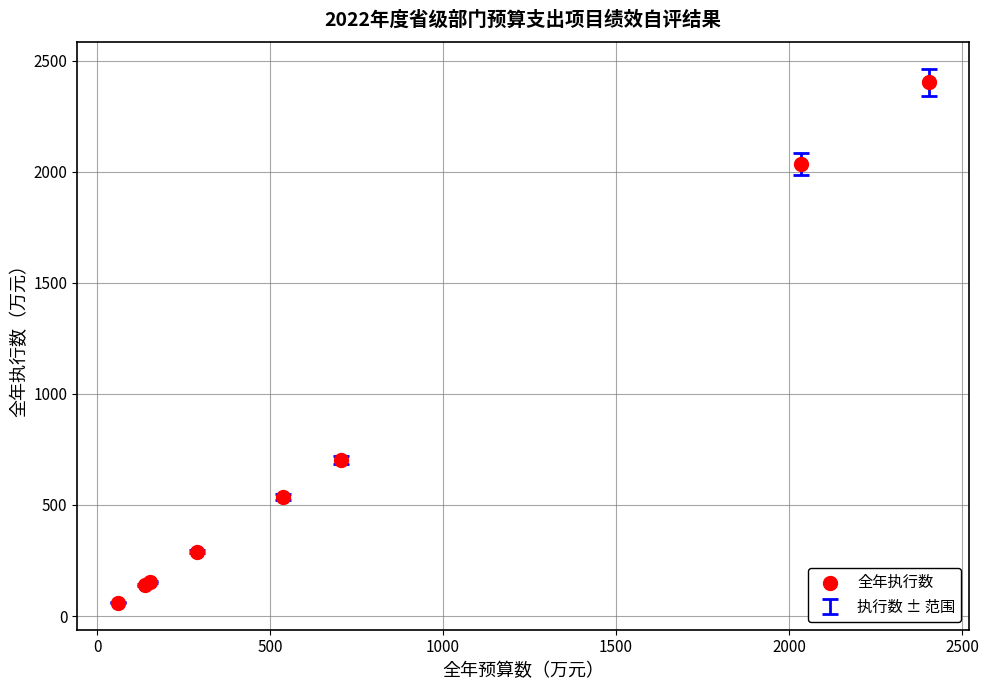

What Y value in the scatter plot is closest to 1231?

704.0